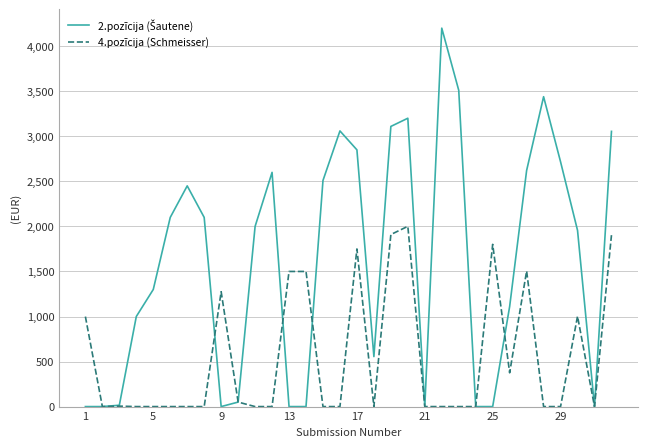

Which series ends up on top after the final intersection of 4.pozīcija (Schmeisser) and 2.pozīcija (Šautene)?

2.pozīcija (Šautene)